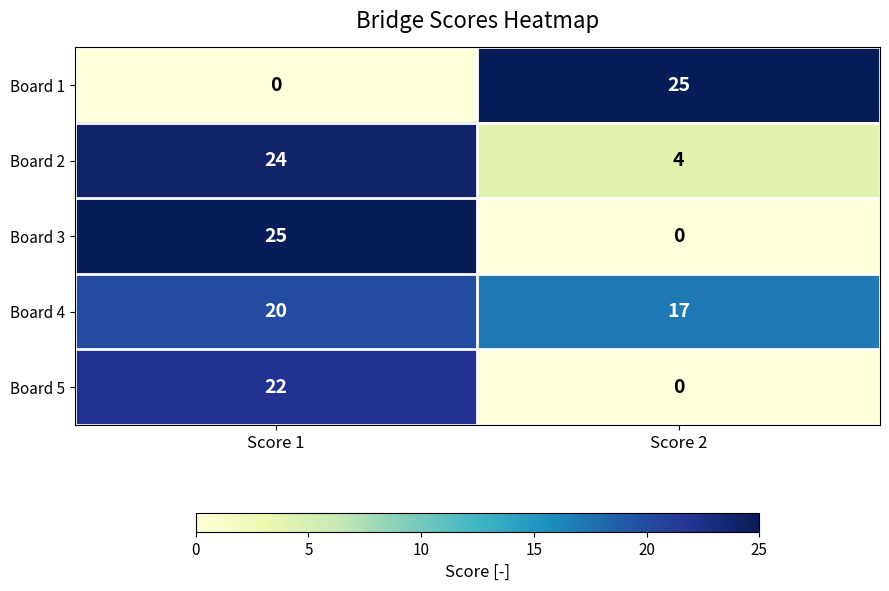

Is it true that Board 2 equals 24 at Score 1?

True